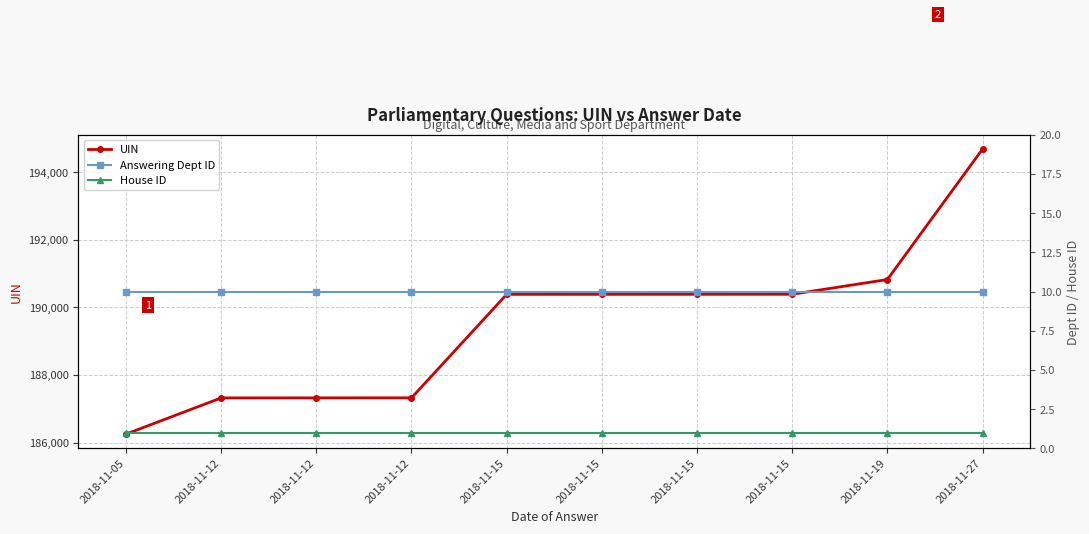

Is the value of Answering Dept ID at 2018-11-12 greater than the value of UIN at 2018-11-15?

No